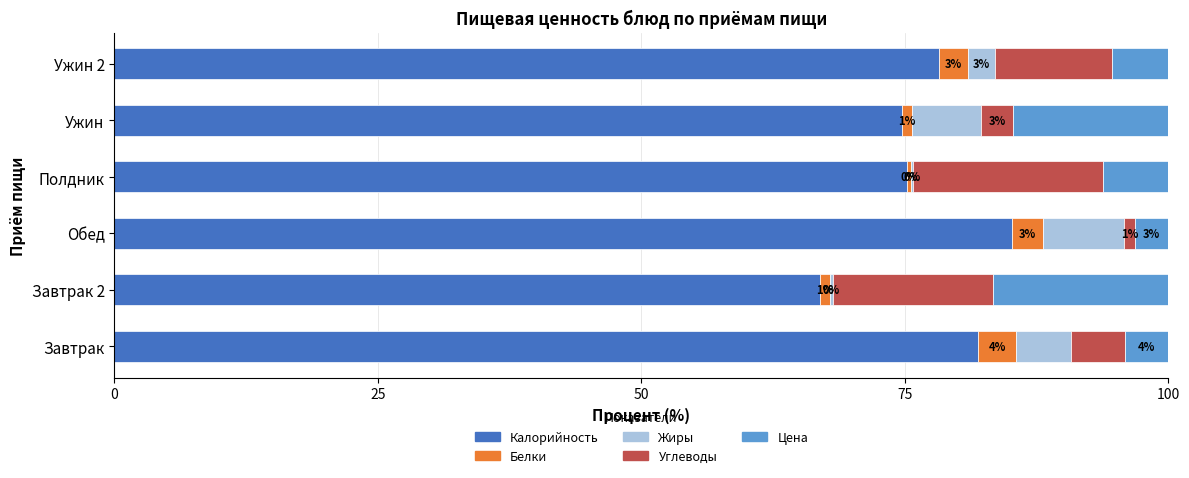

How many categories are shown in the chart?

6